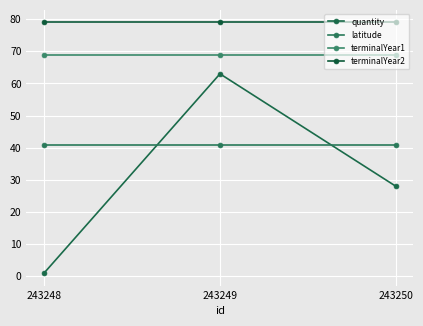

At how many categories does at least one series exceed 15?

3